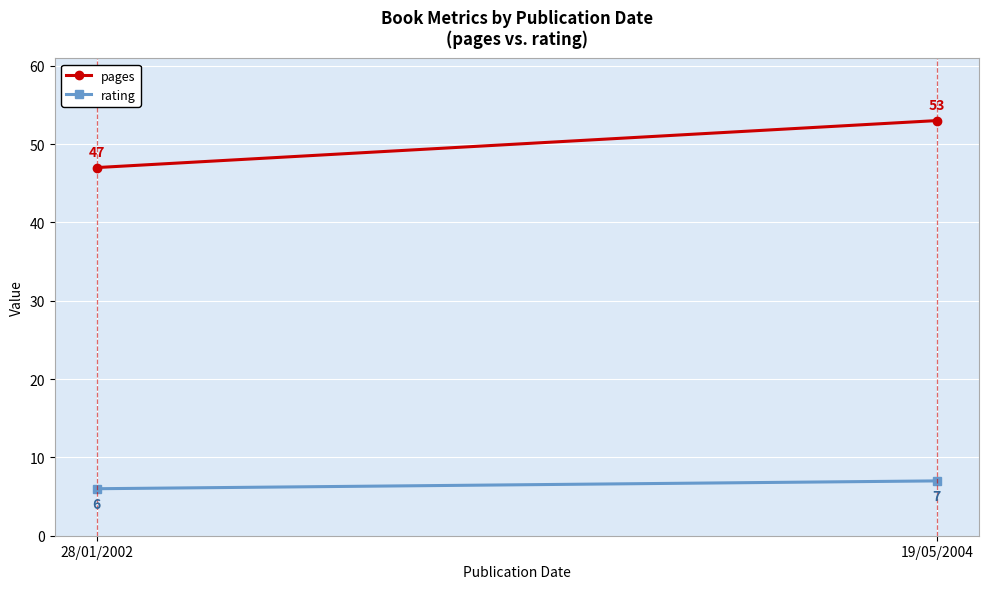

What is the total value across all series at 19/05/2004?

60